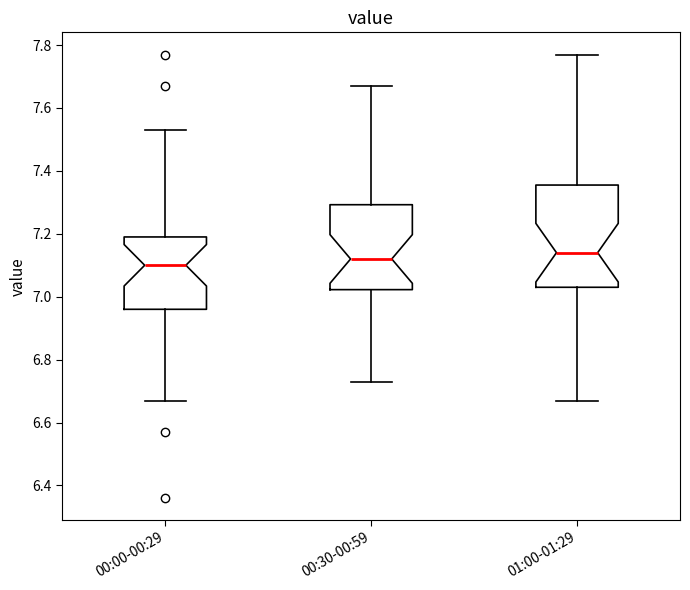

Which box is the tallest, from its lower edge to its upper edge?

01:00-01:29